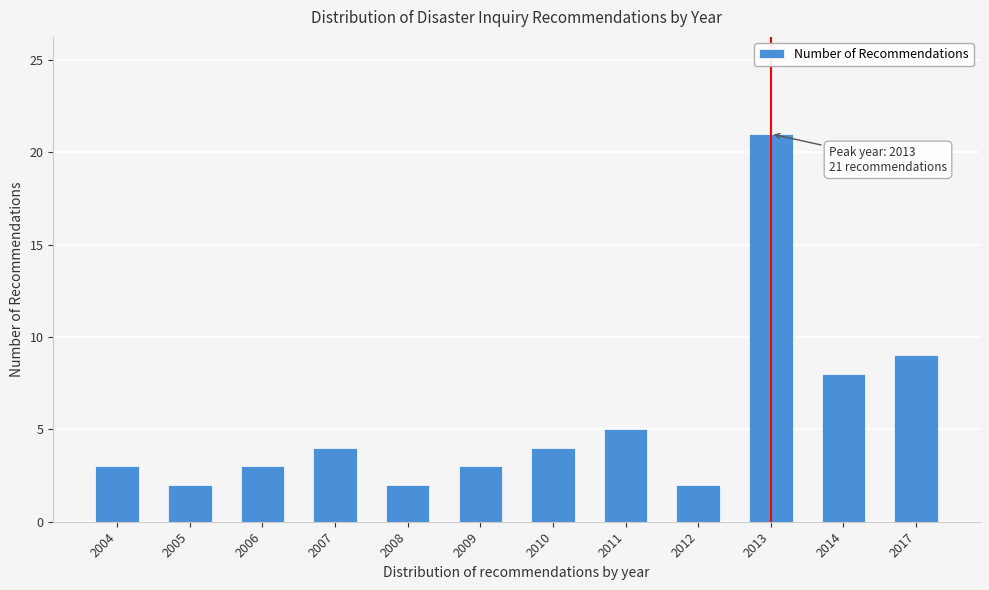

Reading left to right, list all the values displayed in this chart.

2004=3	2005=2	2006=3	2007=4	2008=2	2009=3	2010=4	2011=5	2012=2	2013=21	2014=8	2017=9